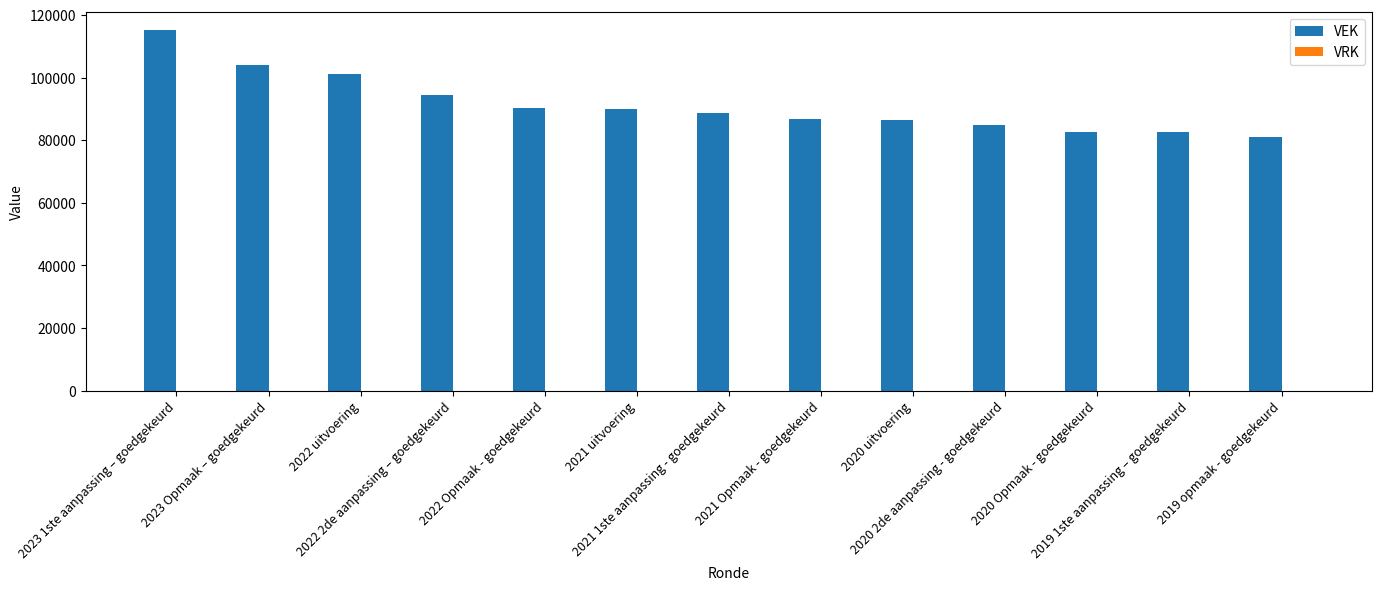

How many series are shown in this chart?

1